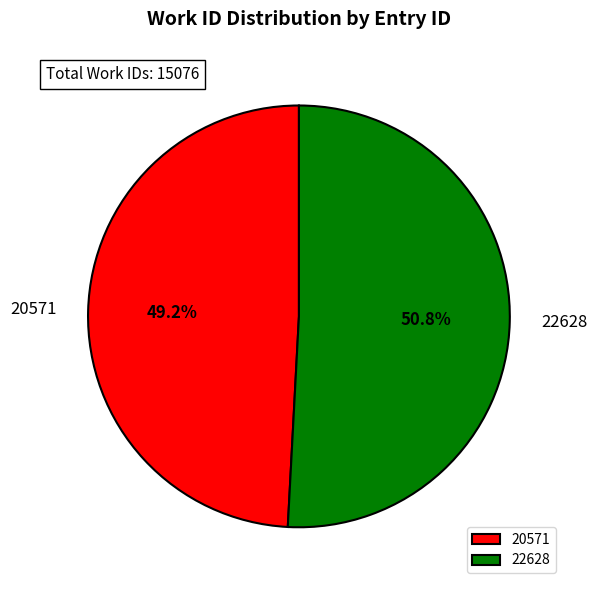

What is the largest slice in the pie chart?

22628